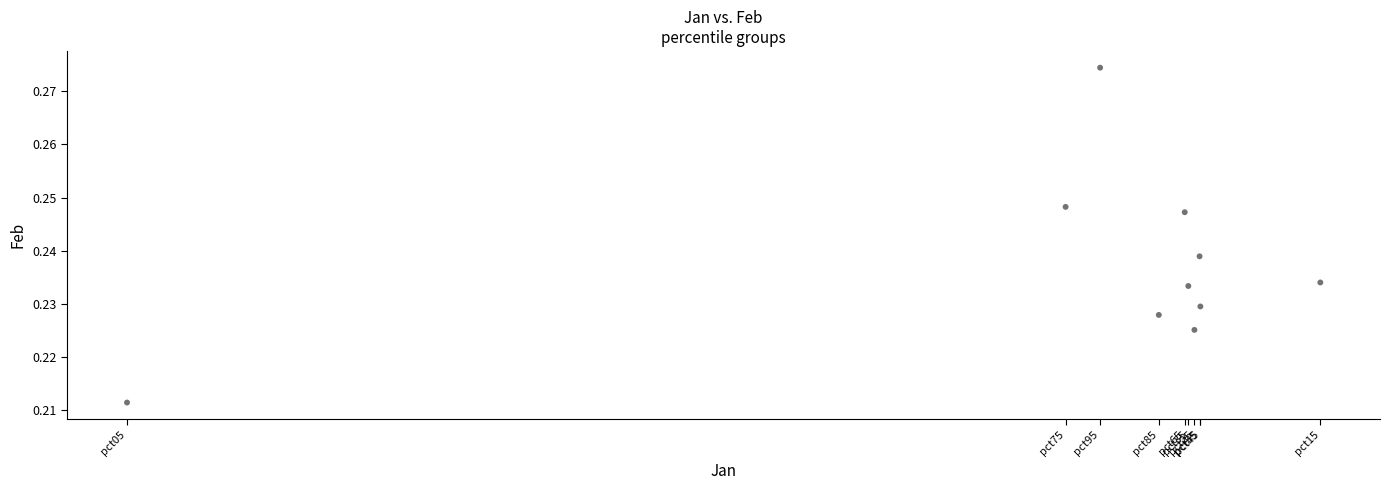

Count the number of points in this scatter plot.

10